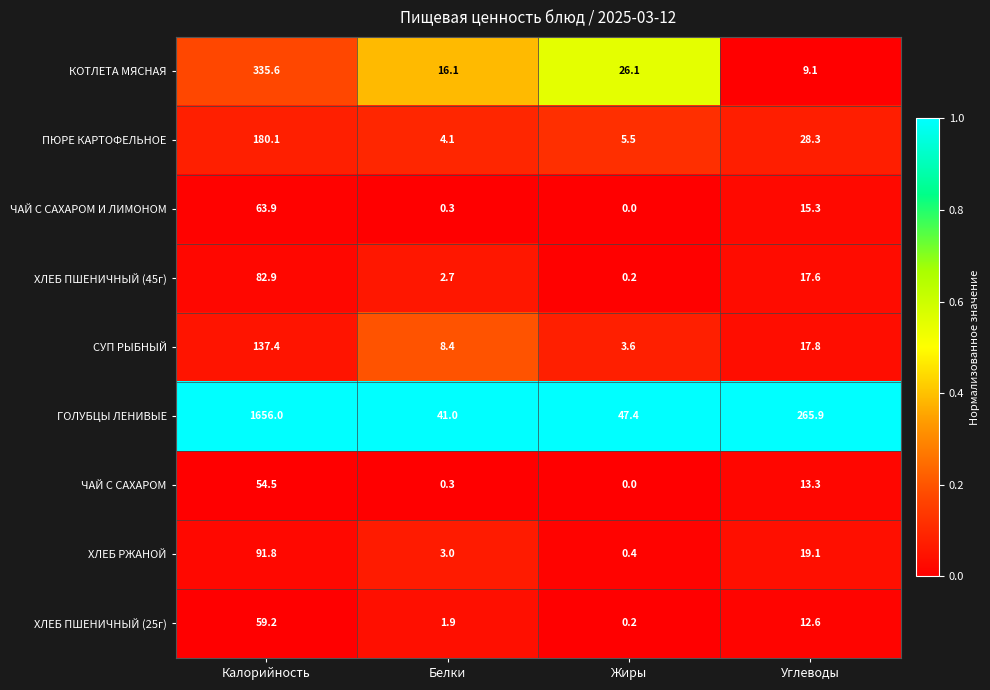

The value of ХЛЕБ ПШЕНИЧНЫЙ (45г) at Белки is 1.0. True or false?

False